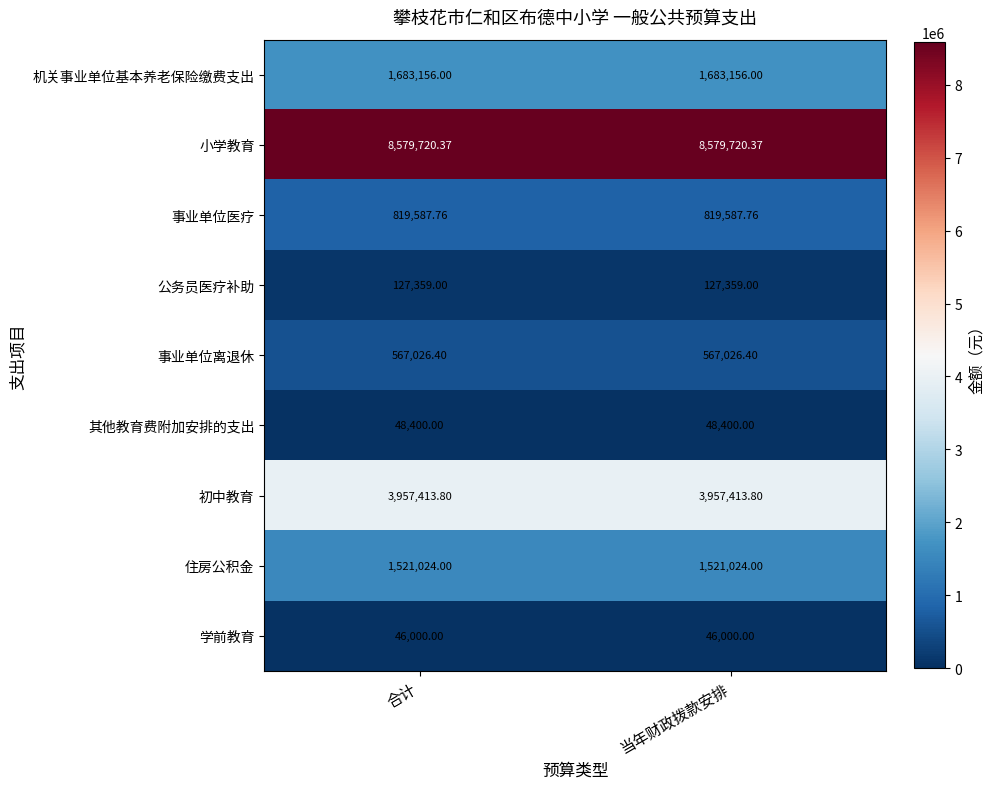

List the series in order of their peak value, lowest first.

学前教育, 其他教育费附加安排的支出, 公务员医疗补助, 事业单位离退休, 事业单位医疗, 住房公积金, 机关事业单位基本养老保险缴费支出, 初中教育, 小学教育